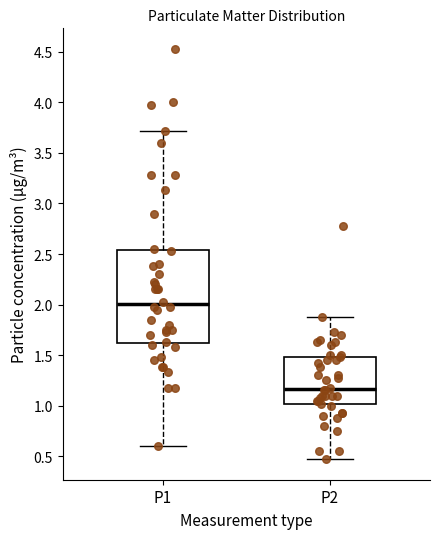

Which box is the tallest, from its lower edge to its upper edge?

P1